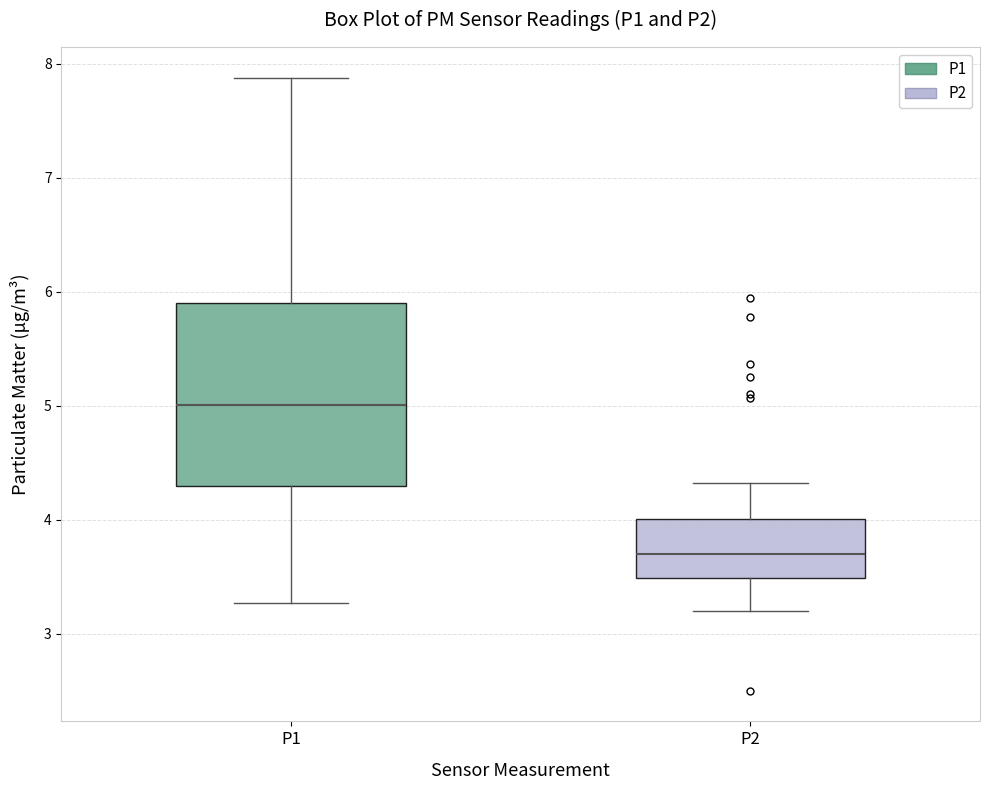

Which box has the highest median line?

P1